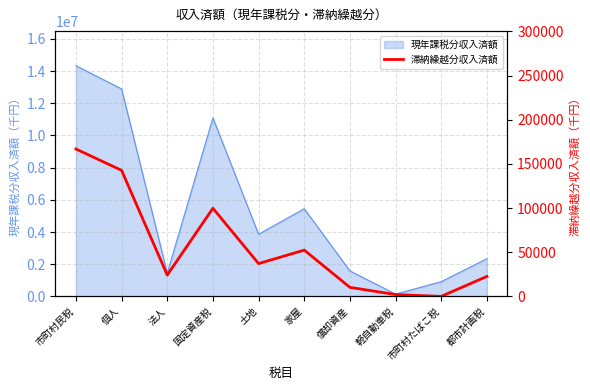

What is the average value?

55809